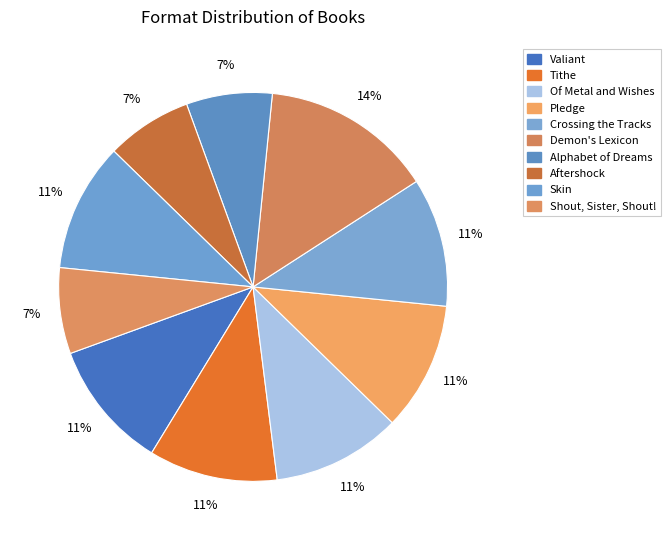

How many segments does this pie chart have?

10